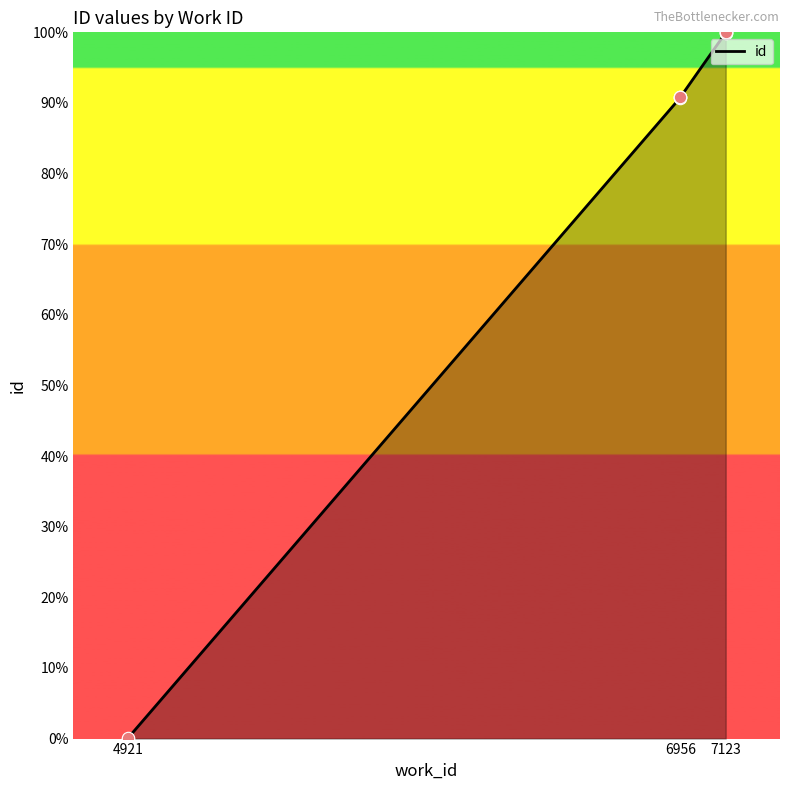

Between 6956 and 7123, which is larger?

7123